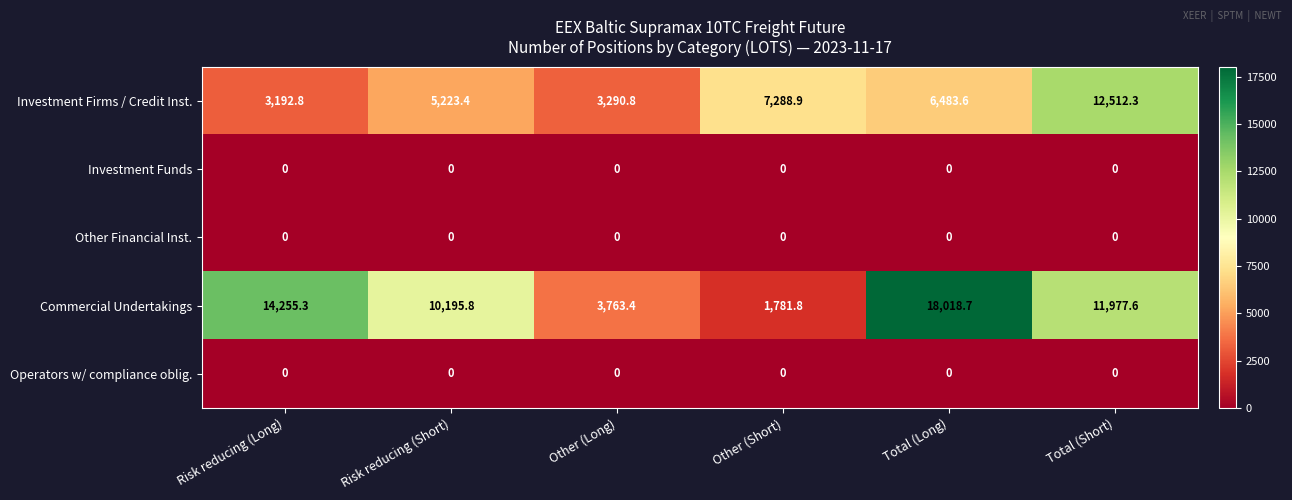

What is the total value across all series at Other (Long)?

7054.2